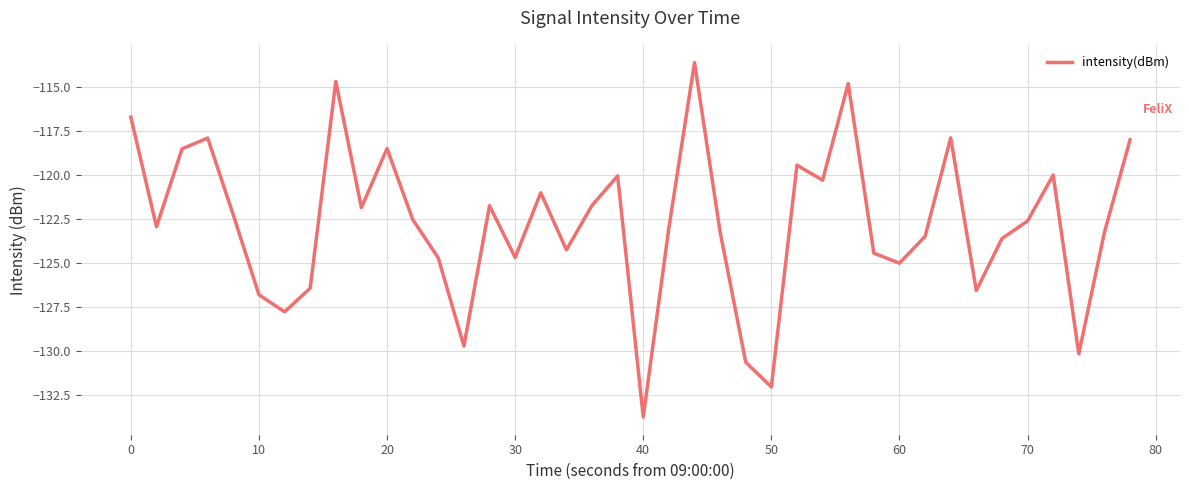

What is the maximum value shown in the chart?

-113.6